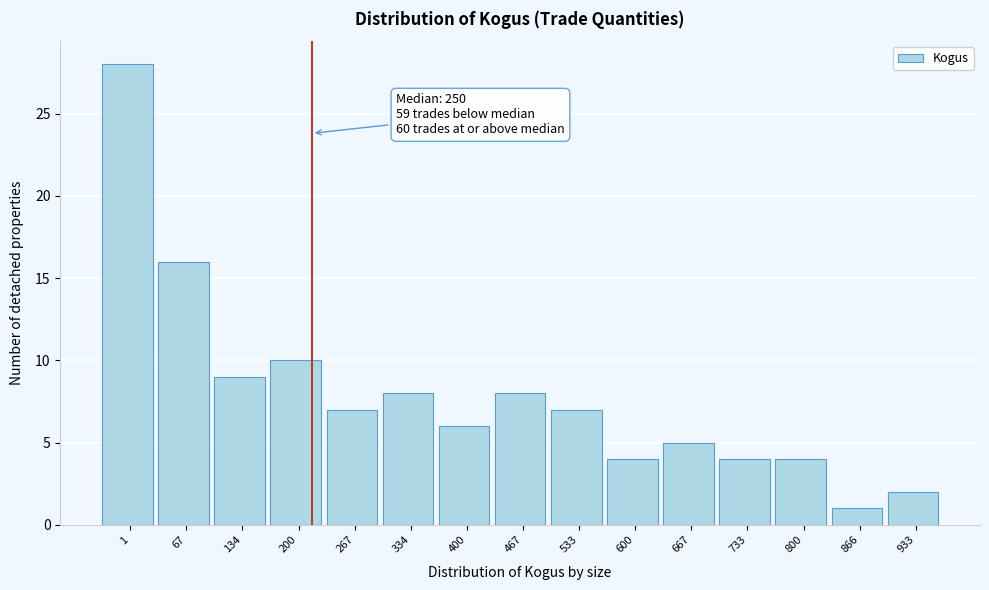

Reading right to left, extract all data points from this chart.

2	1	4	4	5	4	7	8	6	8	7	10	9	16	28